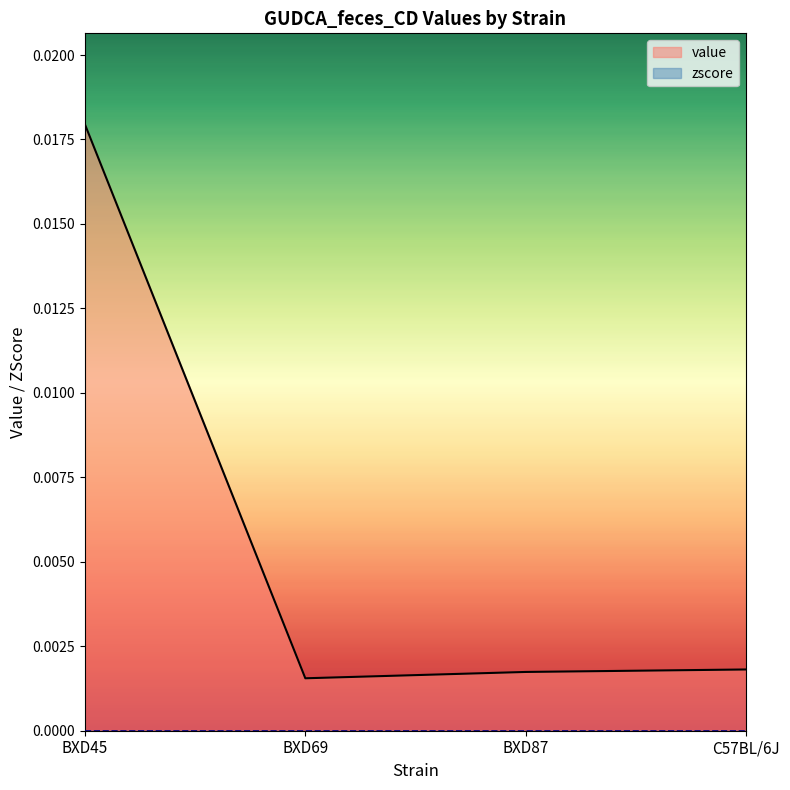

What position from the right is BXD69?

3